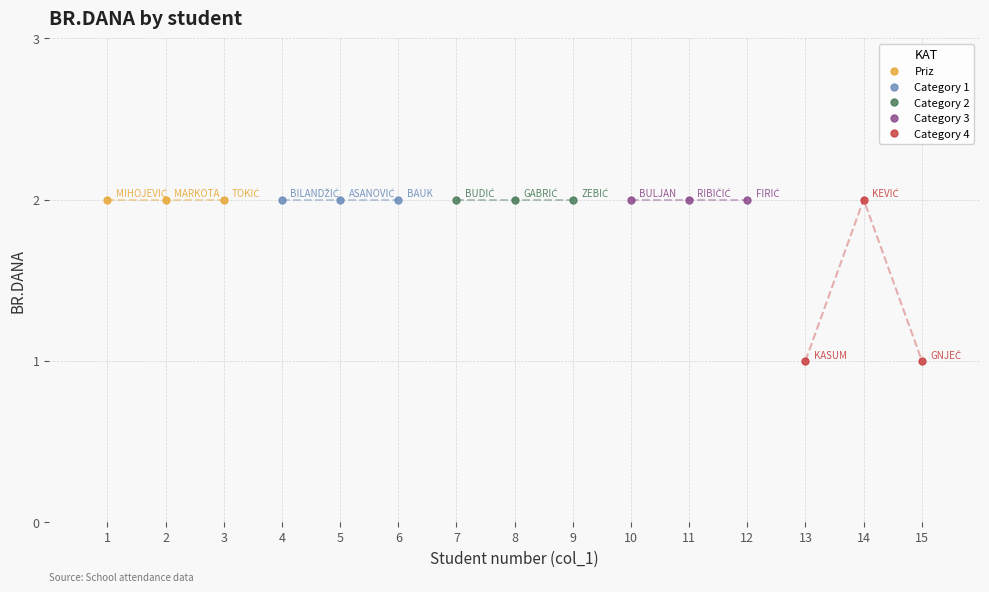

Between 14 and 13, which is larger?

14